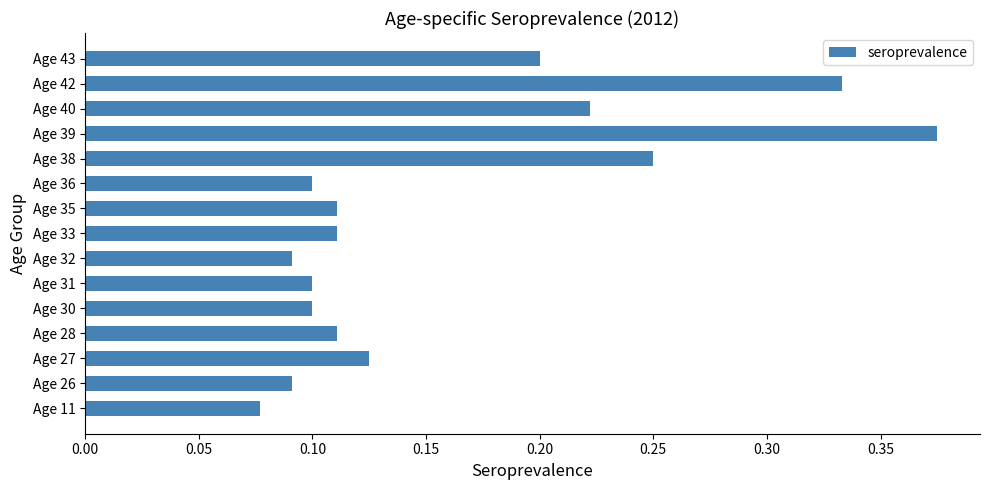

At which label is the value closest to 0?

Age 11